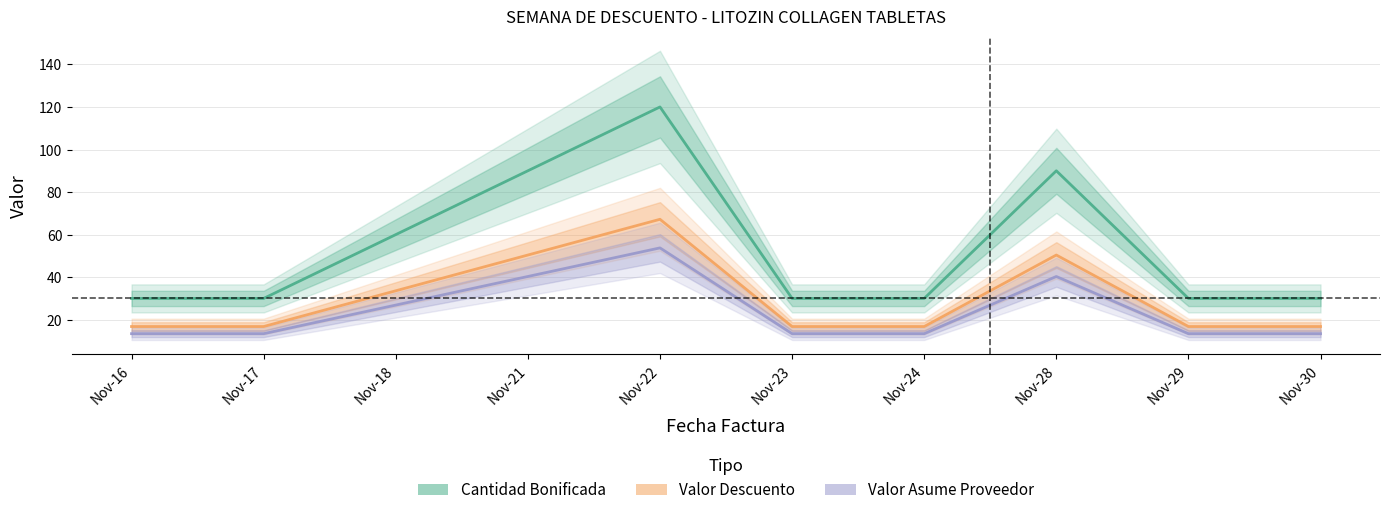

At which category is the sum across all series the highest?

Nov-22